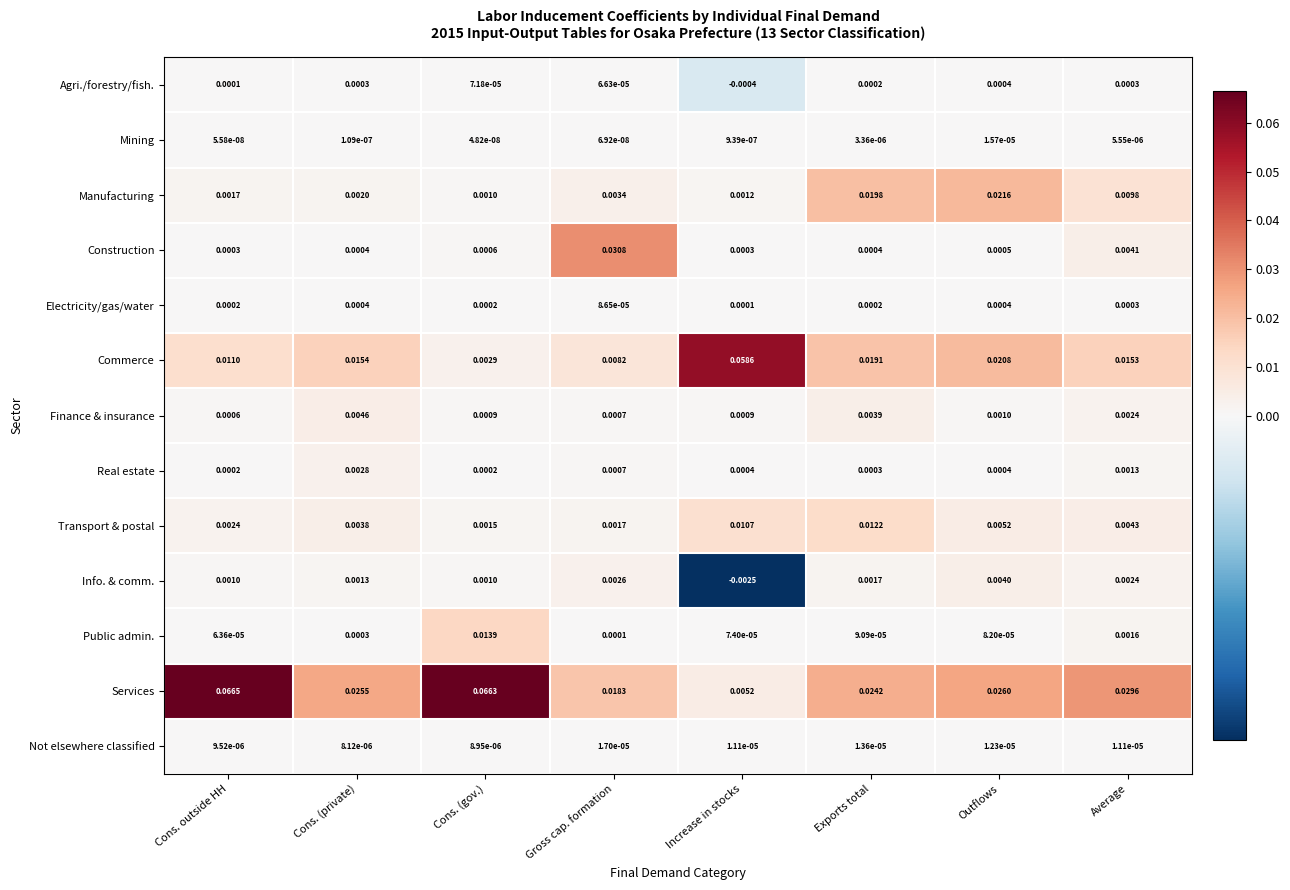

Which category has the lowest value across all series?

Increase in stocks